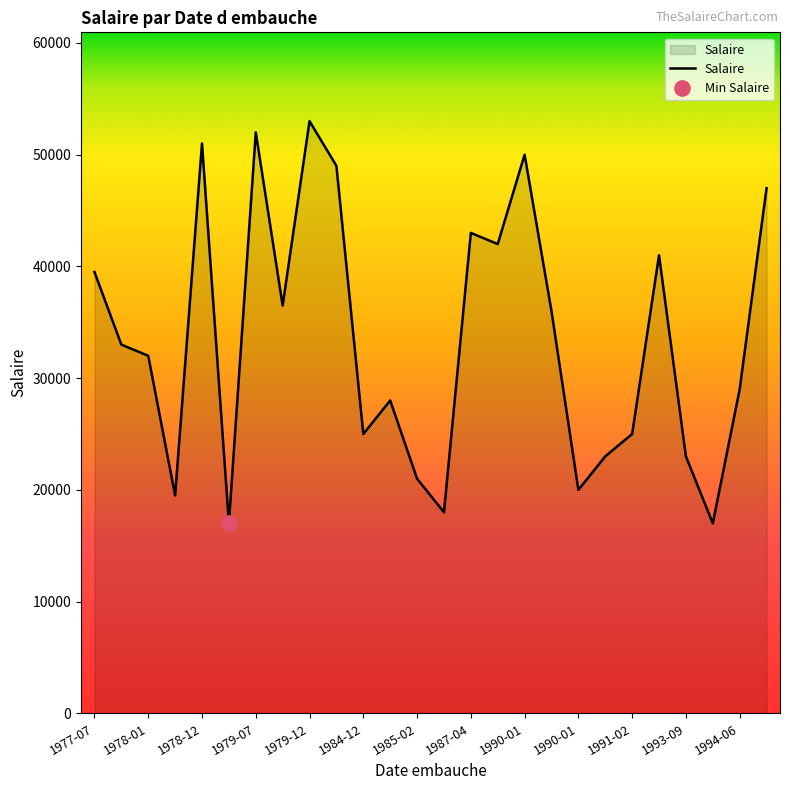

Reading left to right, extract all data points from this chart.

39500	33000	32000	19500	51000	17000	52000	36500	53000	49000	25000	28000	21000	18000	43000	42000	50000	36000	20000	23000	25000	41000	23000	17000	29000	47000